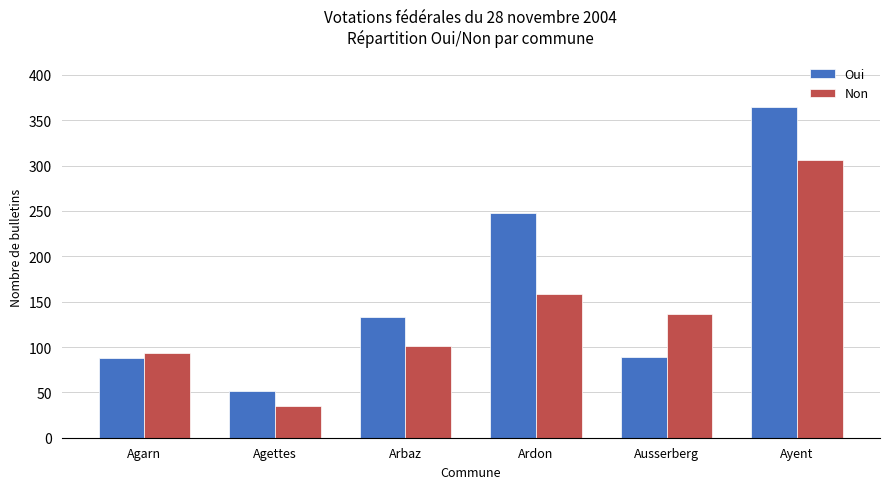

Does the chart contain stacked bars?

No